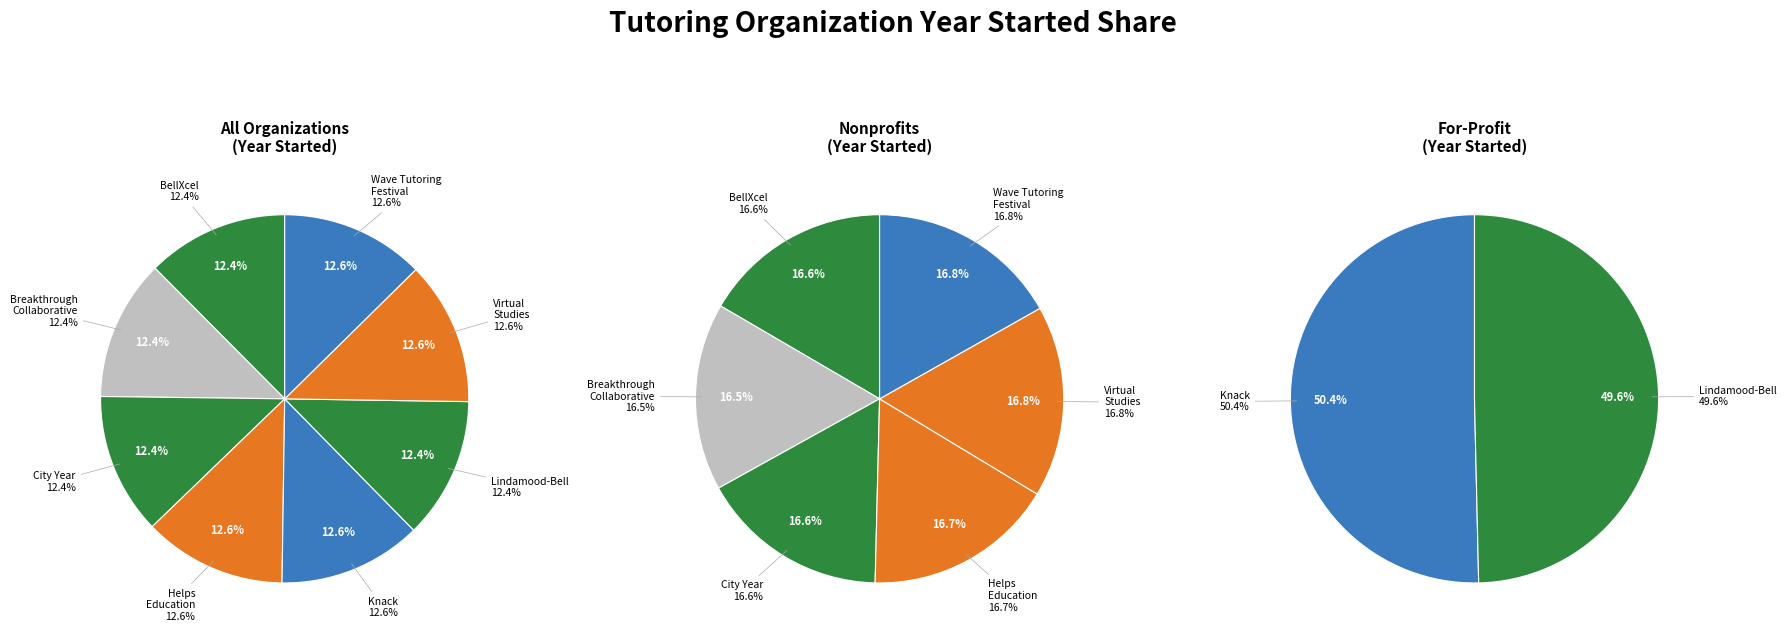

What percentage is the Lindamood-Bell Learning Processes slice, to the nearest percent?

12%